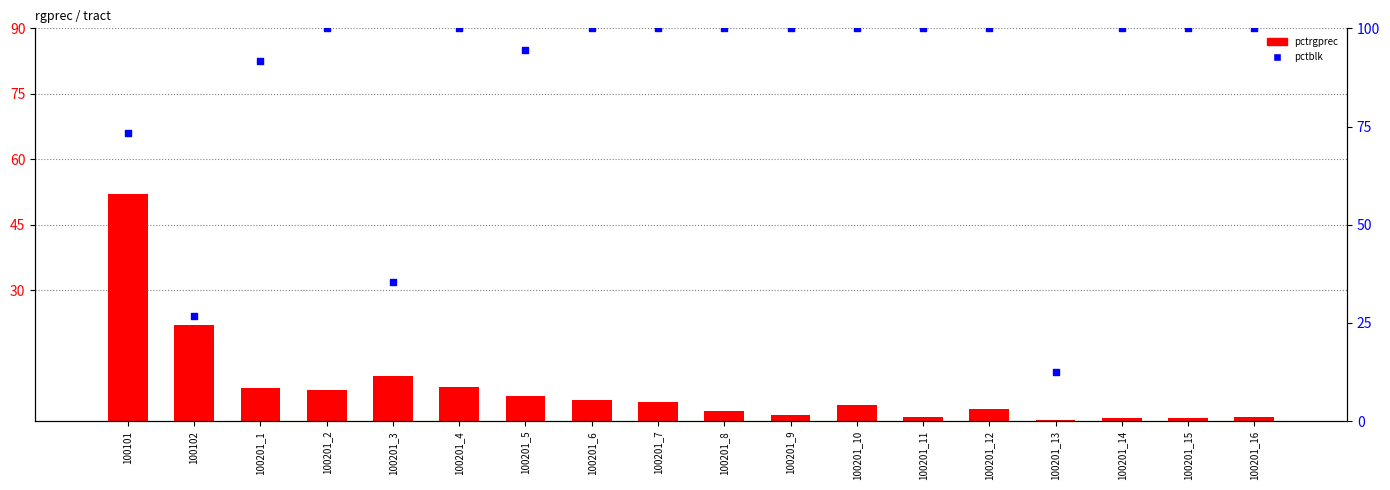

Which series has the largest Y range (max minus min)?

pctblk